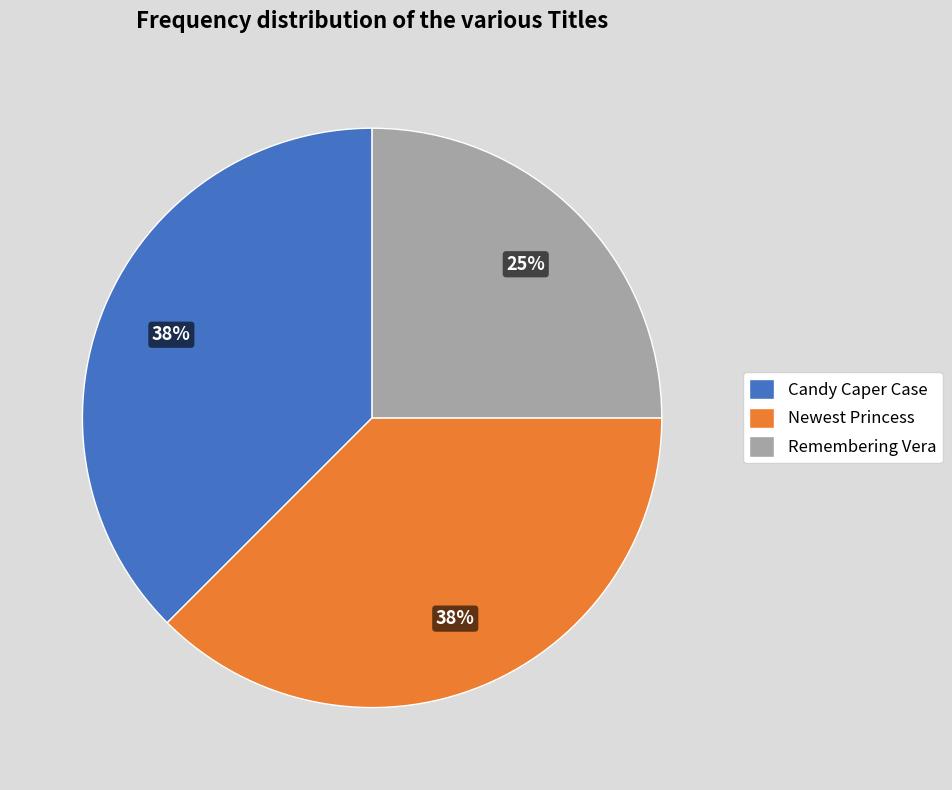

Is there any slice that represents more than half of the pie?

No